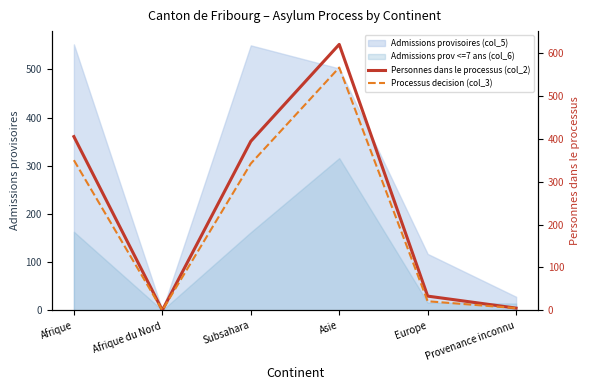

Where does the Processus decision (col_3) series first go above 342?

Afrique